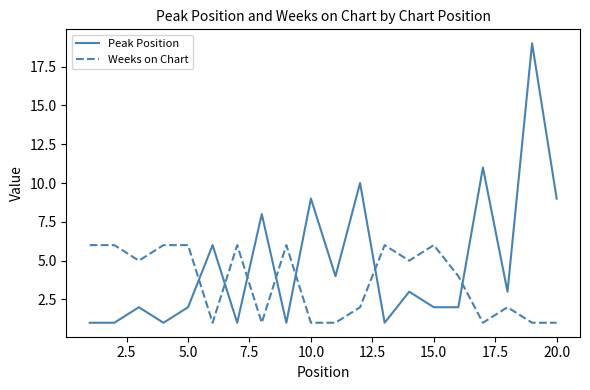

Reading left to right, list all the values displayed in this chart.

Peak Position: 1	1	2	1	2	6	1	8	1	9	4	10	1	3	2	2	11	3	19	9
Weeks on Chart: 6	6	5	6	6	1	6	1	6	1	1	2	6	5	6	4	1	2	1	1